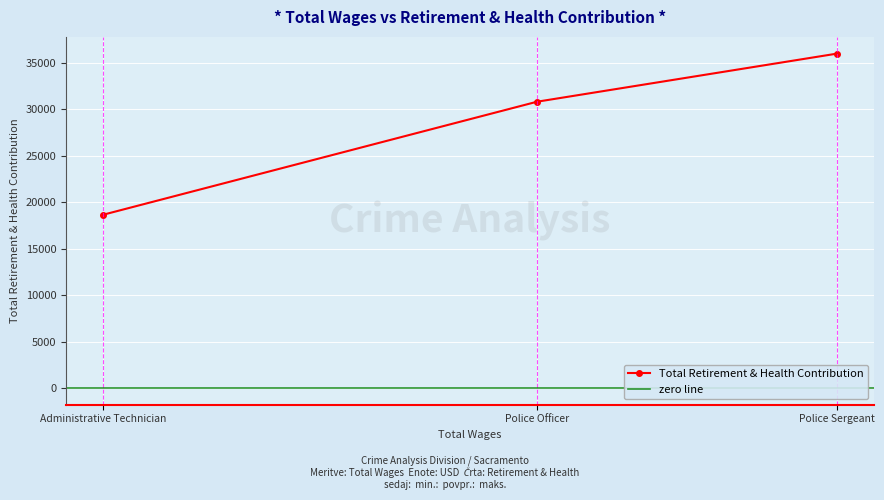

Where is Total Retirement & Health Contribution nearest to the value 27311?

Police Officer